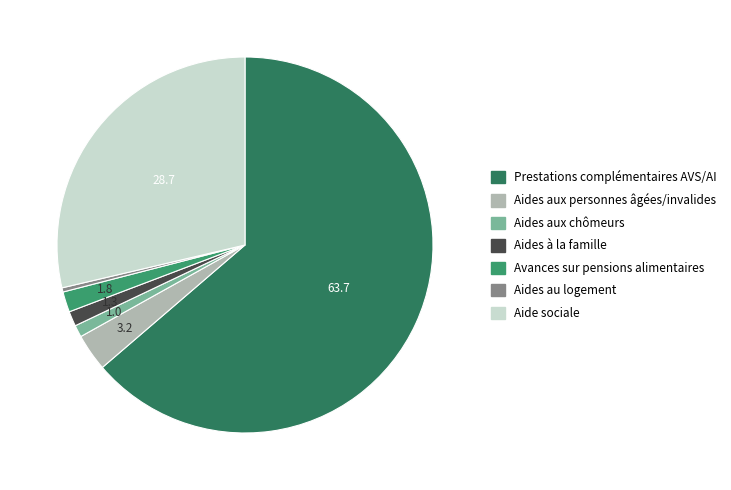

Count the number of slices in the pie.

7